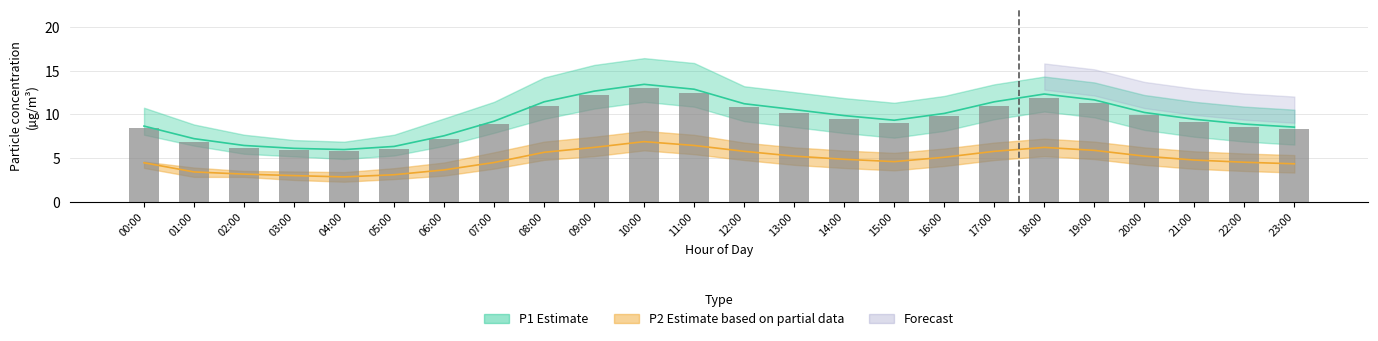

Which category has the highest value across all series?

10:00